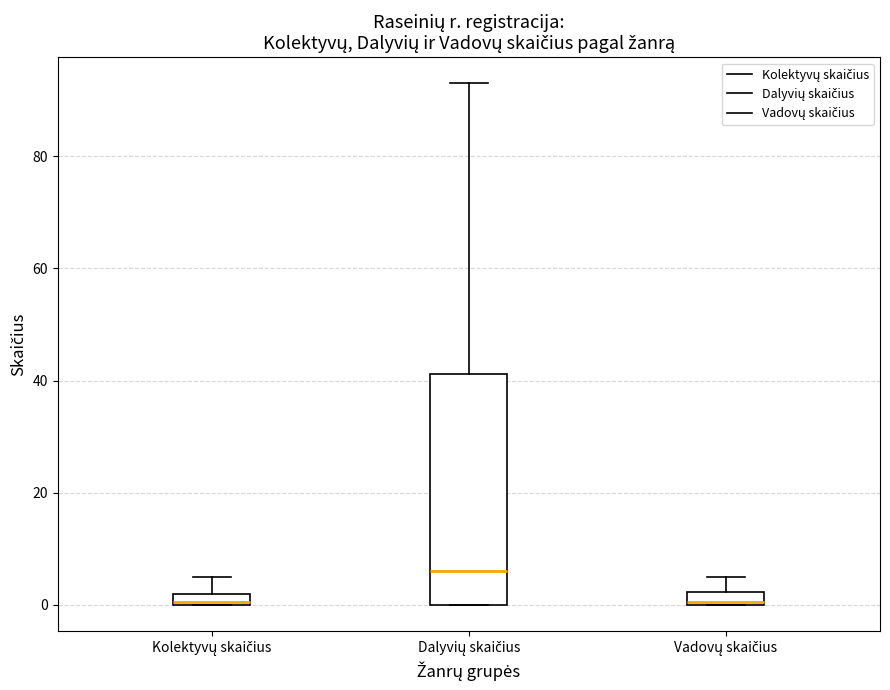

Which box has the highest median line?

Dalyvių skaičius